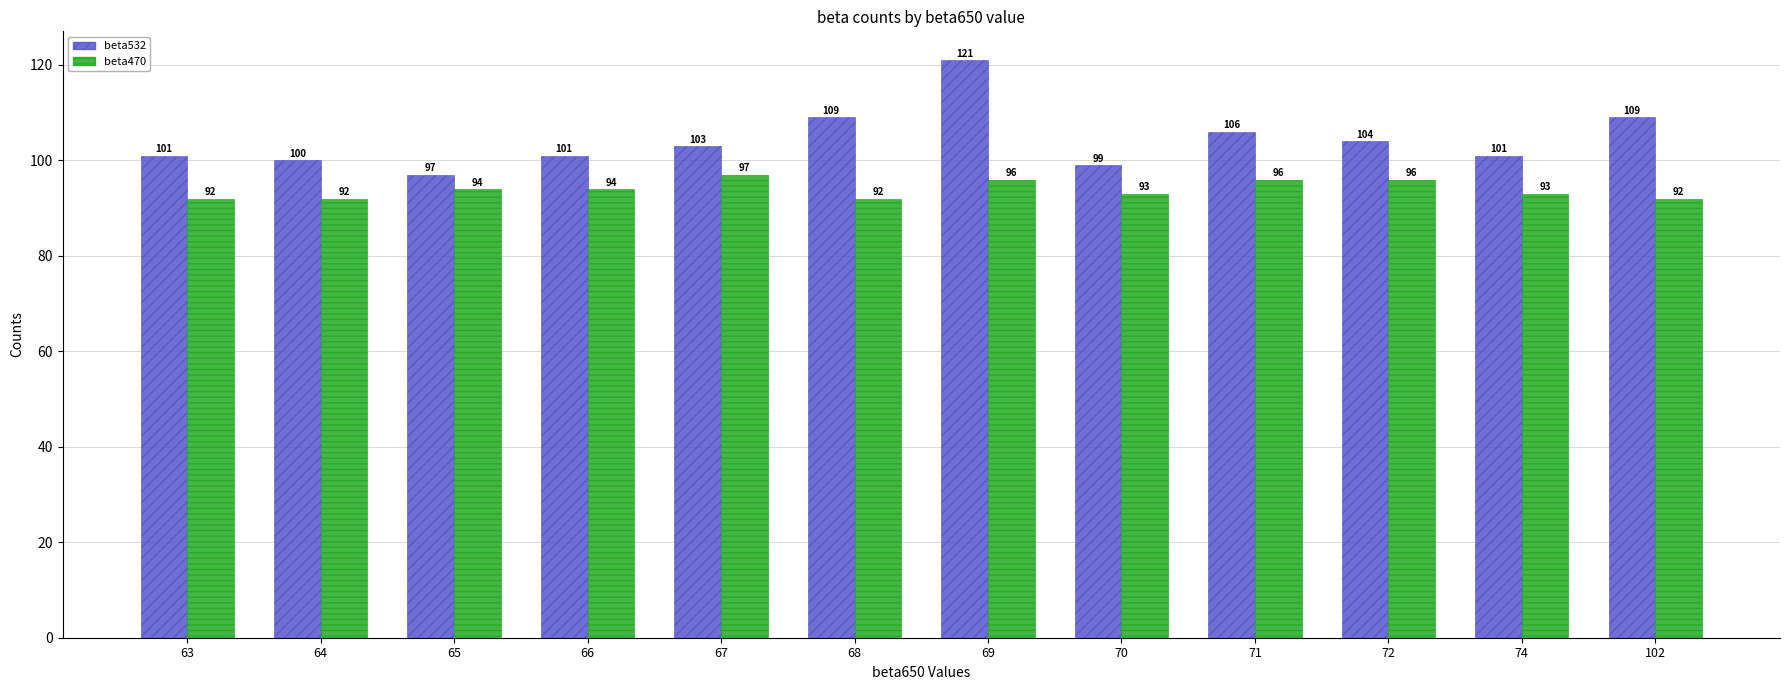

Which series has the widest spread of values?

beta532